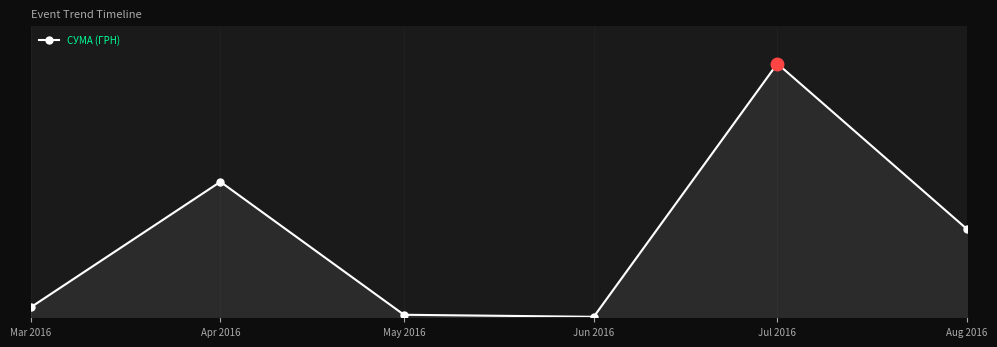

Is this an area chart (filled region under the line)?

Yes